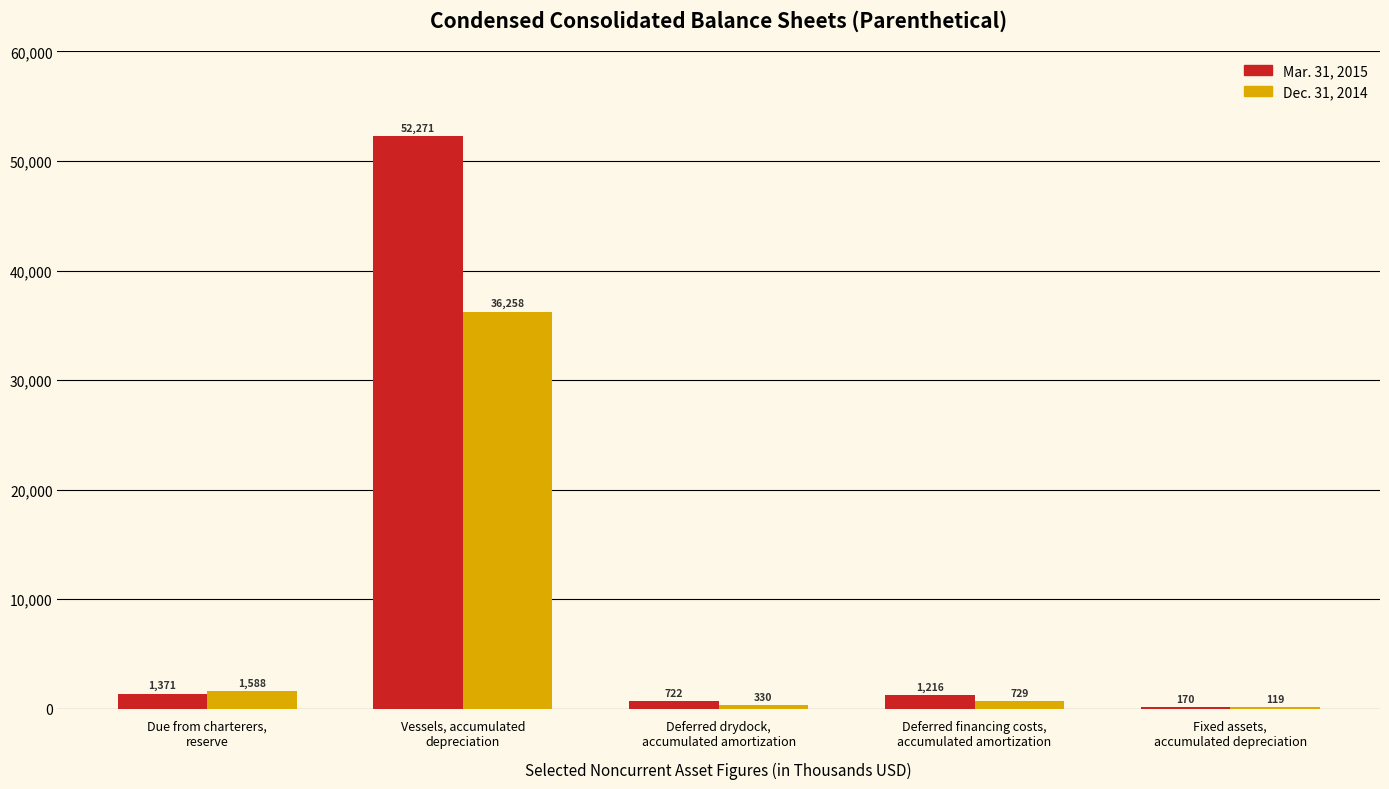

Which series has the largest total across all categories?

Mar. 31, 2015